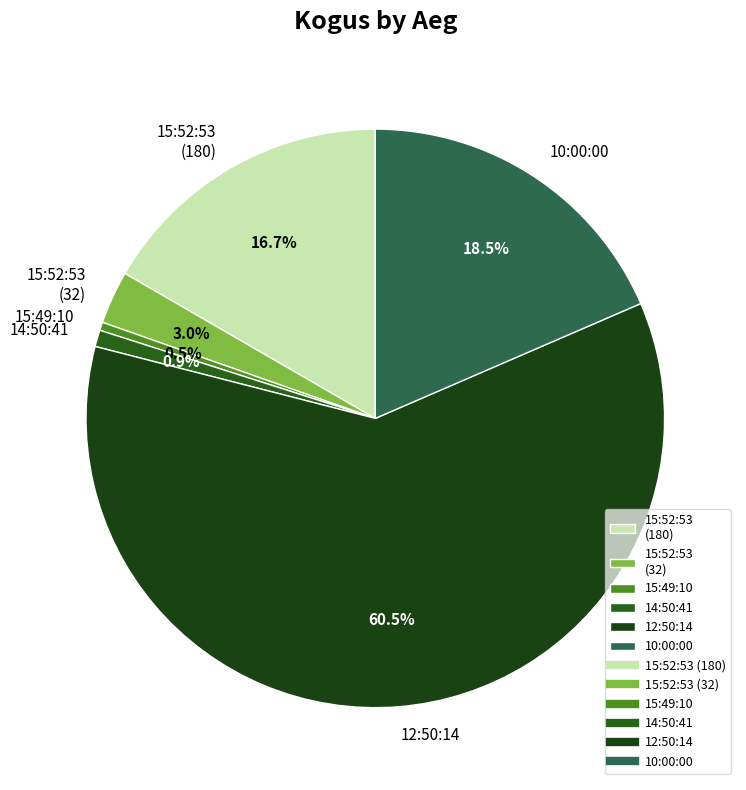

How many segments does this pie chart have?

6